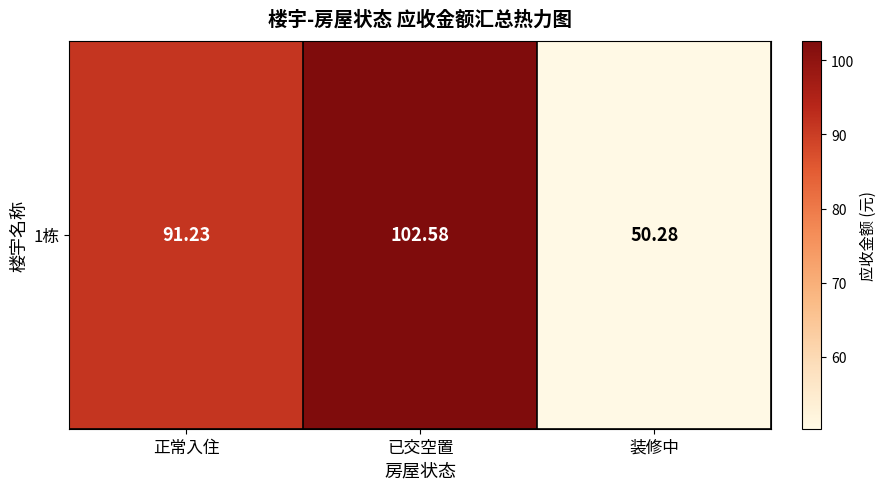

Read the value at 装修中.

50.3